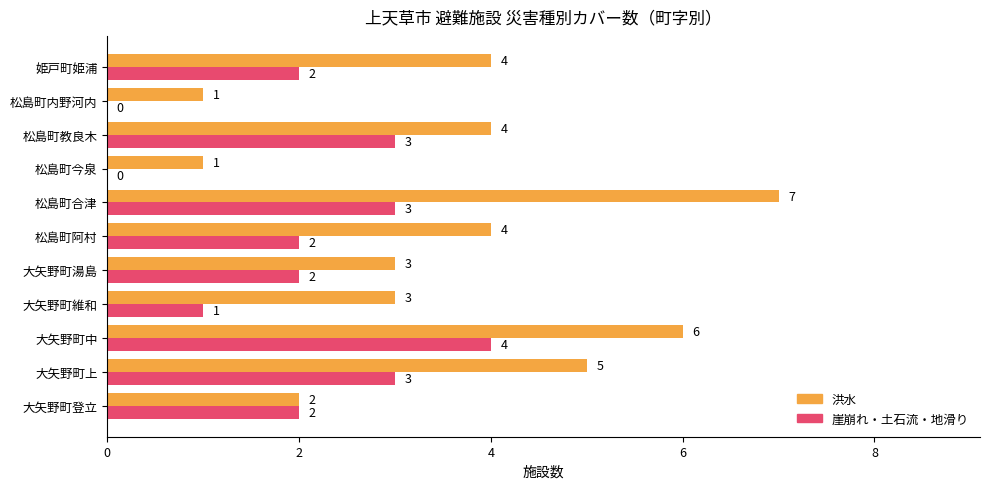

Which series has the largest range (max minus min)?

洪水